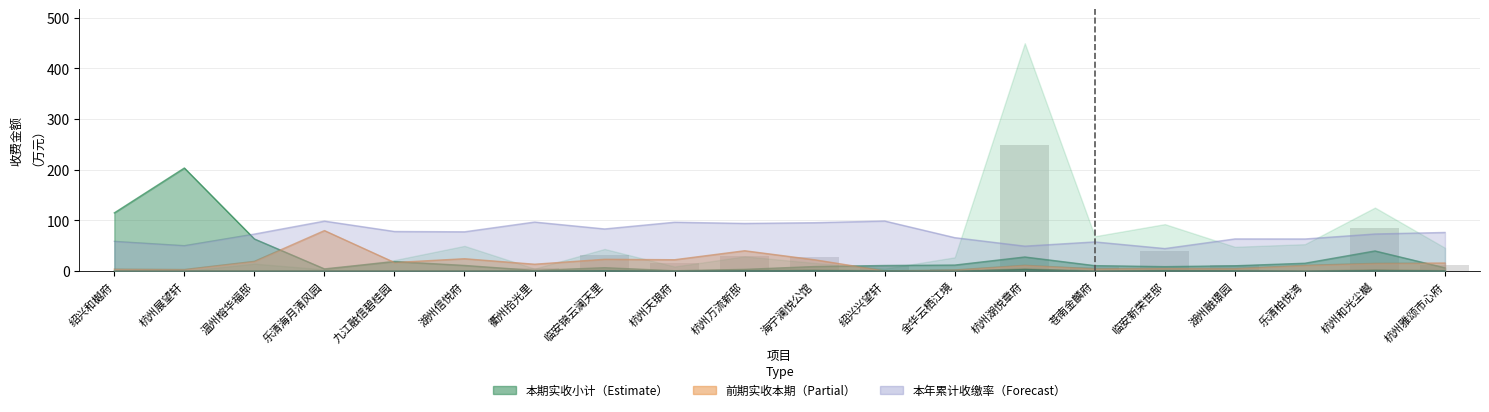

Approximately how many times larger is the value at 湖州融璟园 compared to 杭州雅颂市心府?

0.9